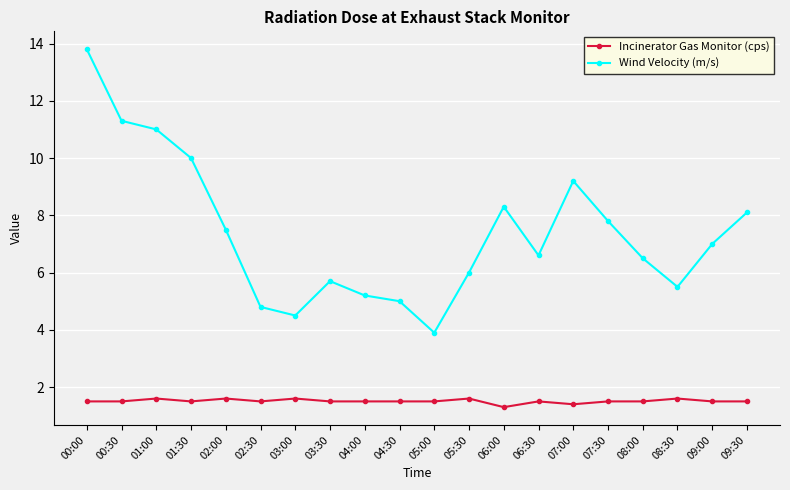

What is the value of the Wind Velocity (m/s) point at the 19th from the left?

7.0